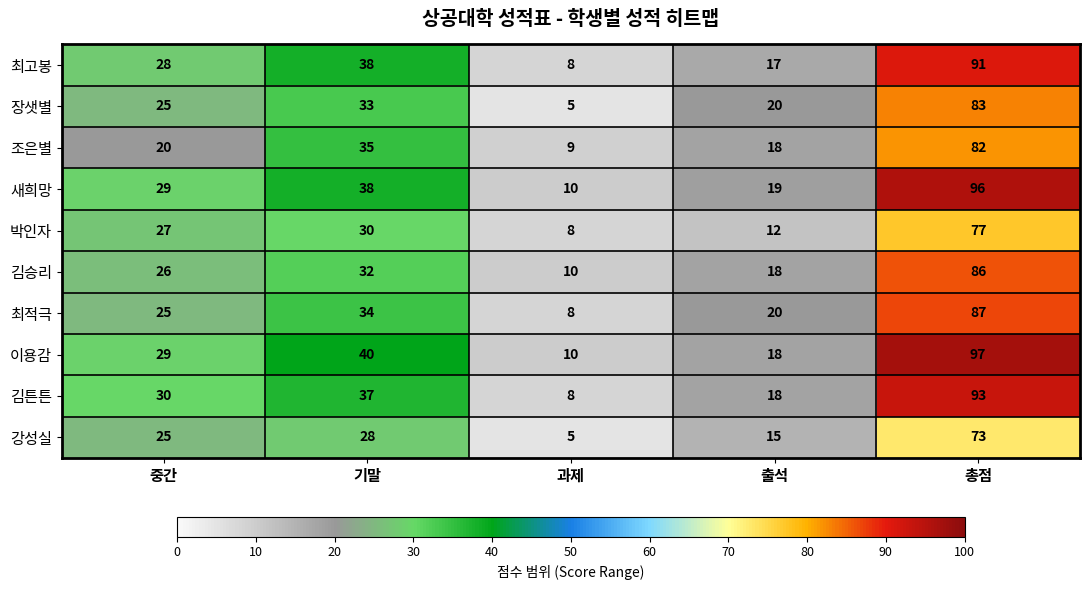

Rank the series at 총점 from highest to lowest value.

이용감, 새희망, 김튼튼, 최고봉, 최적극, 김승리, 장샛별, 조은별, 박인자, 강성실